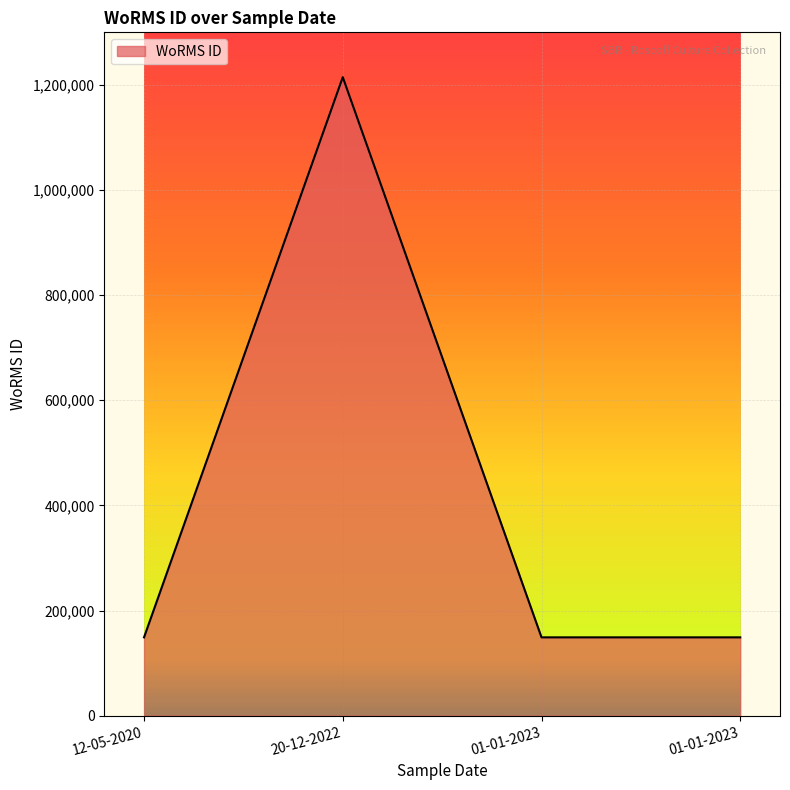

How many lines are shown in the chart?

1